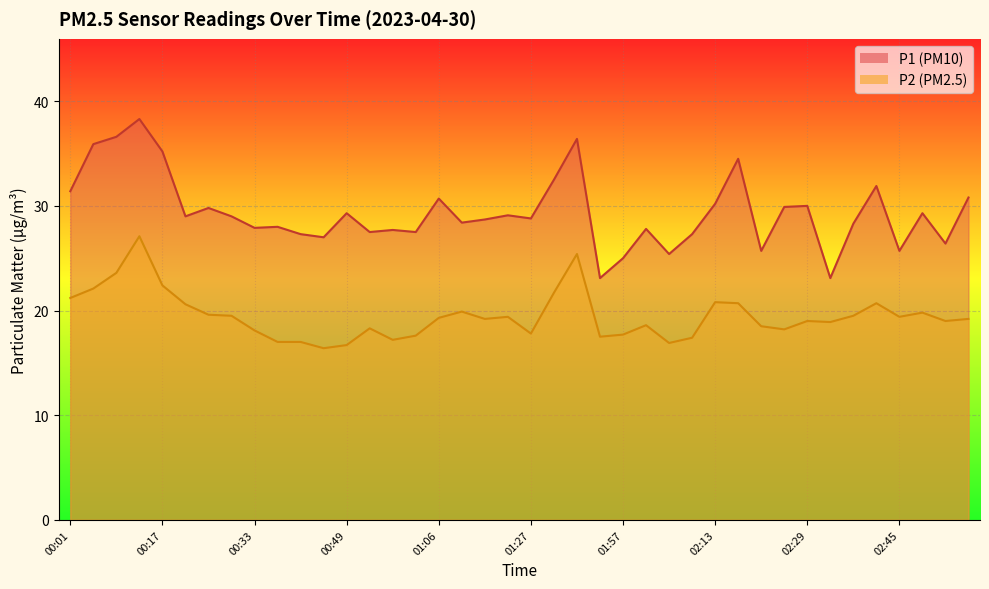

At how many categories does at least one series exceed 31?

9